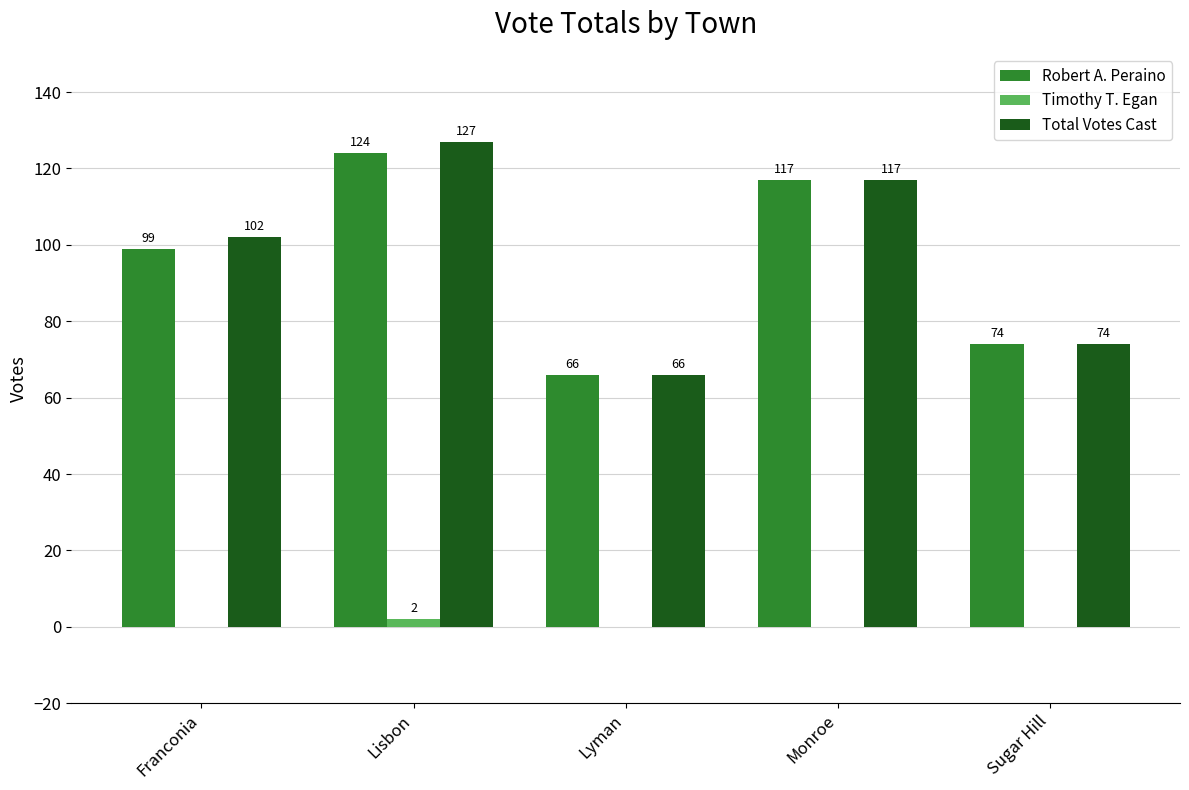

Which series changed the most between Franconia and Monroe?

Robert A. Peraino